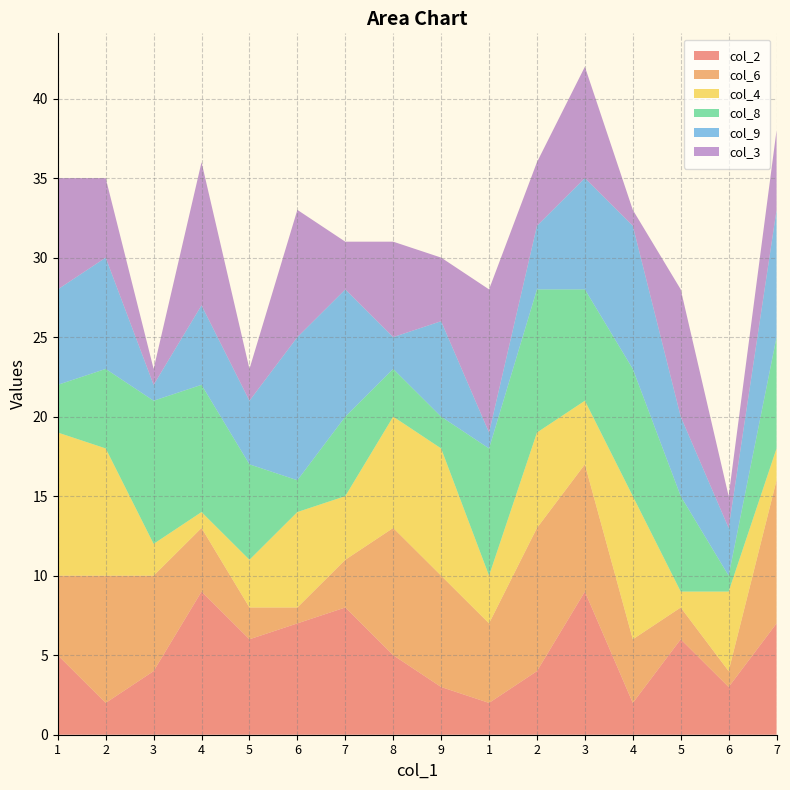

Reading left to right, what are all the values shown in this chart?

col_2: 5	2	4	9	6	7	8	5	3	2	4	9	2	6	3	7
col_6: 5	8	6	4	2	1	3	8	7	5	9	8	4	2	1	9
col_4: 9	8	2	1	3	6	4	7	8	3	6	4	9	1	5	2
col_8: 3	5	9	8	6	2	5	3	2	8	9	7	8	6	1	7
col_9: 6	7	1	5	4	9	8	2	6	1	4	7	9	5	3	8
col_3: 7	5	1	9	2	8	3	6	4	9	4	7	1	8	2	5